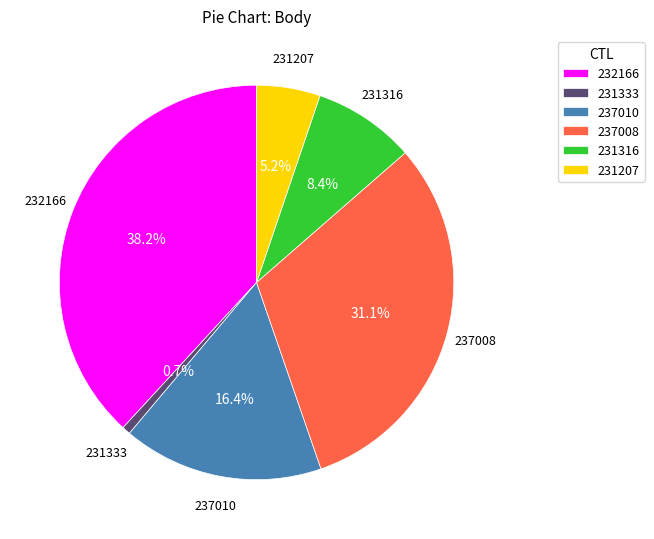

Rank the categories by value from highest to lowest.

232166, 237008, 237010, 231316, 231207, 231333